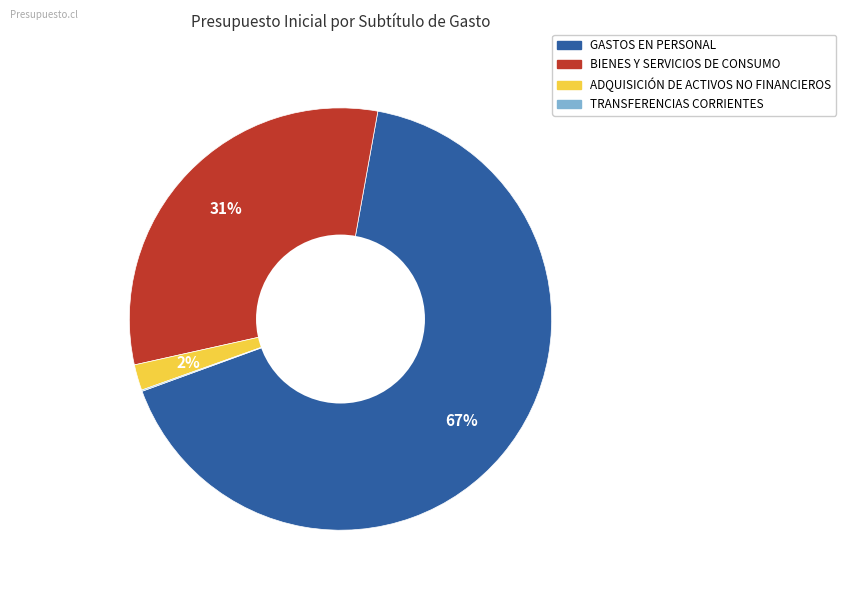

What is the largest slice in the pie chart?

GASTOS EN PERSONAL